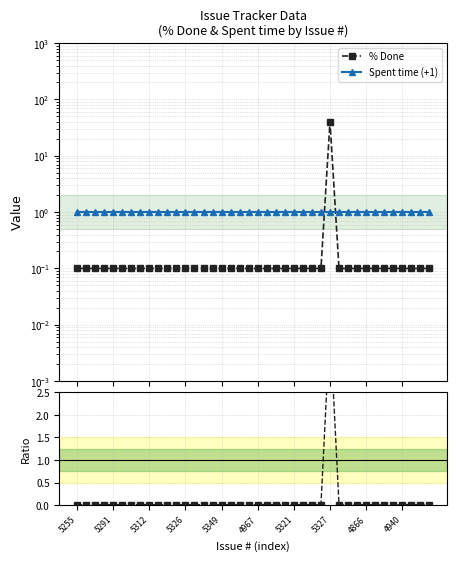

How many intersections are there between Spent time (+1) and % Done ratio?

2